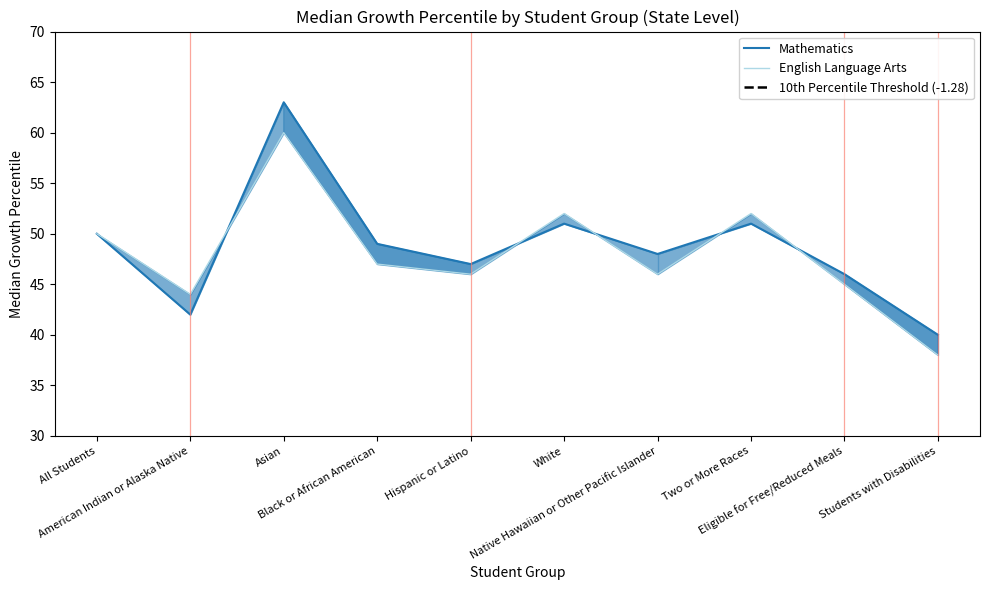

What is the label of the 6th point from the left?

White